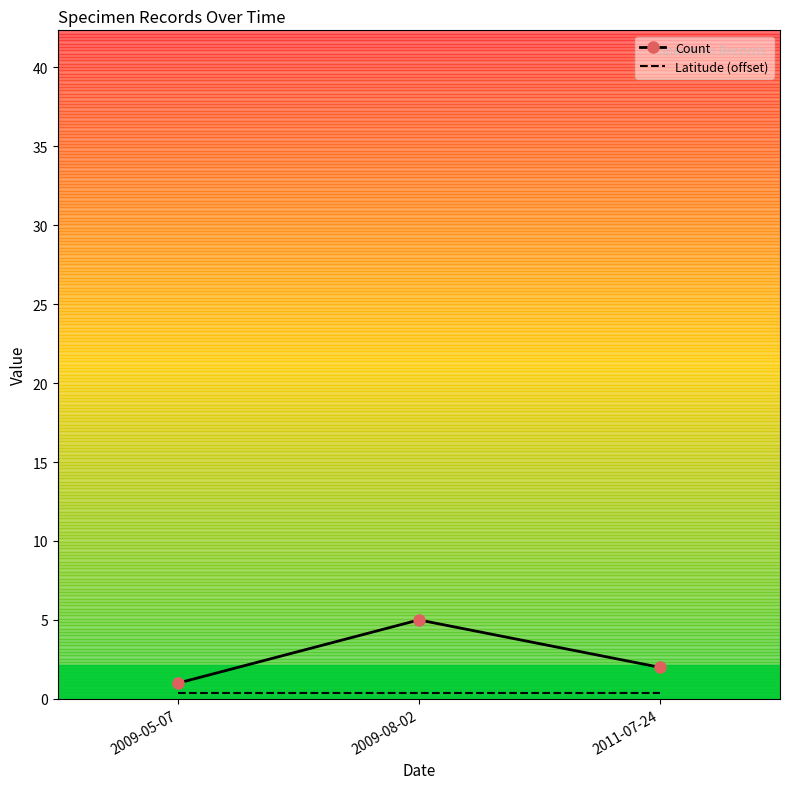

True or false: Count has a value of 1.0 at 2009-05-07.

True